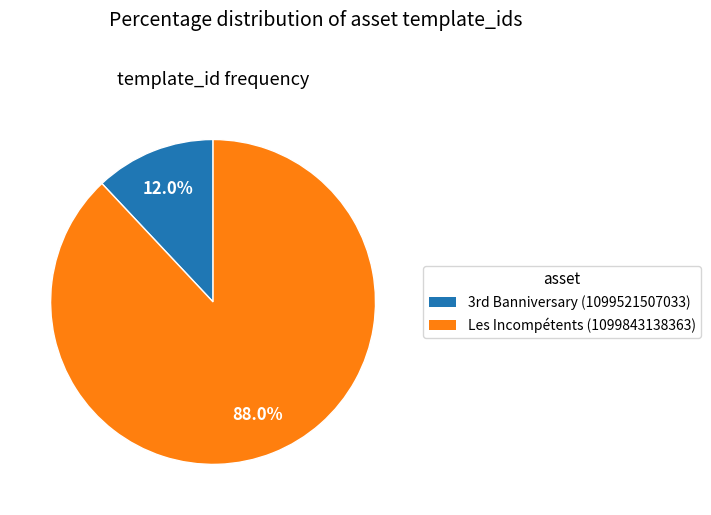

Is there a majority slice in this chart?

Yes